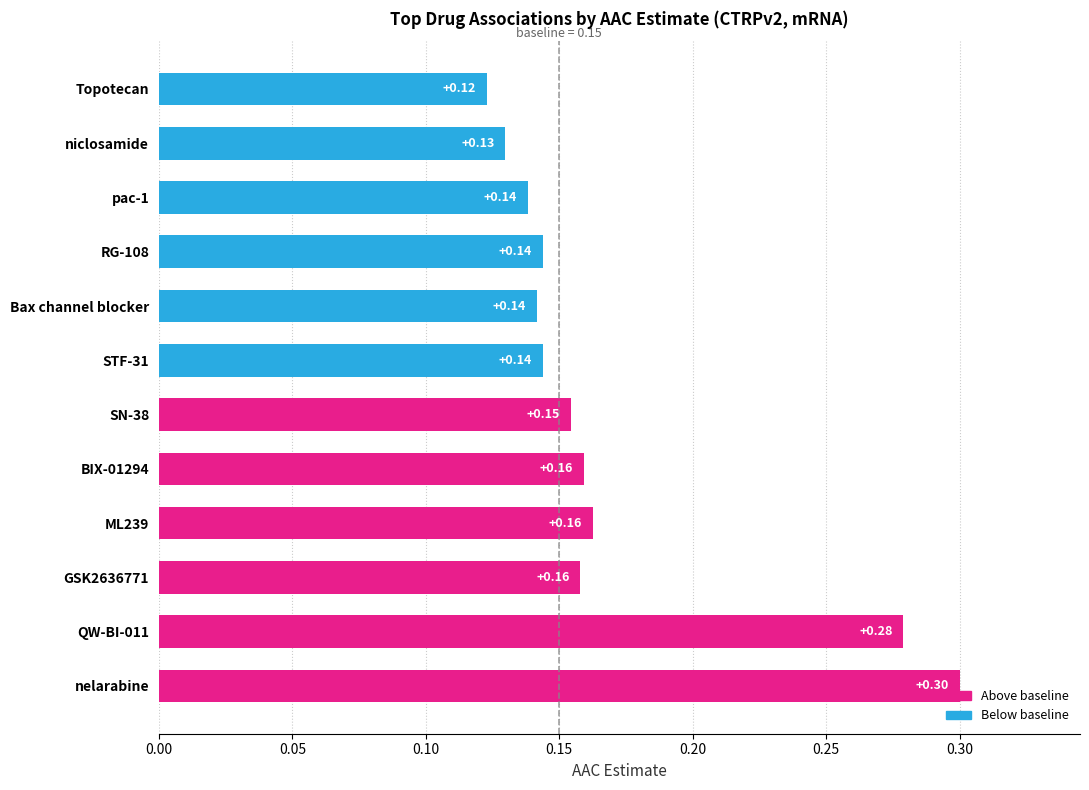

Between Topotecan and SN-38, which is larger?

SN-38